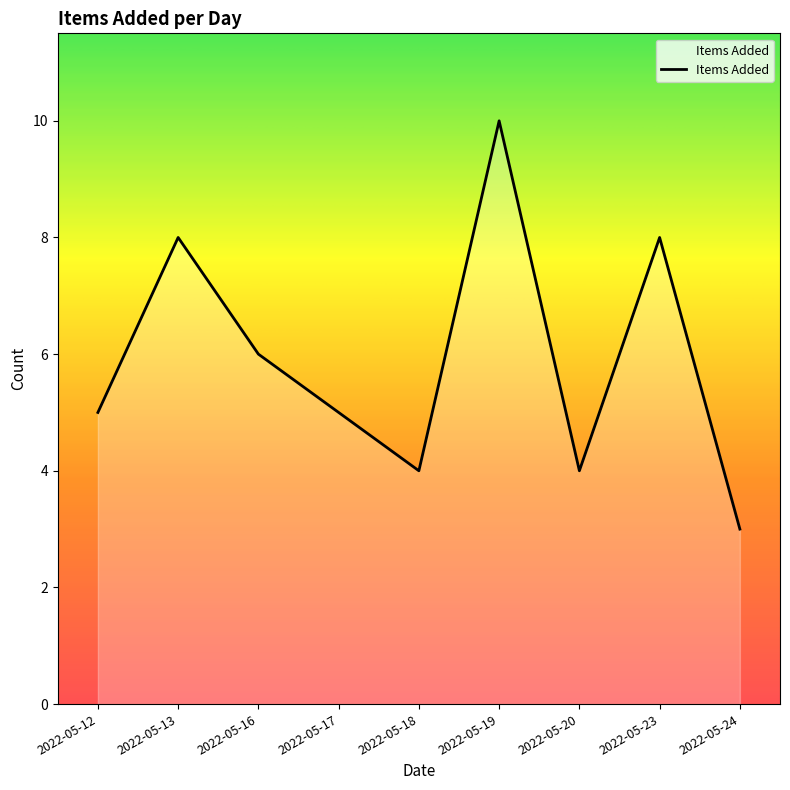

The chart shows a value of 4 at 2022-05-18. True or false?

True